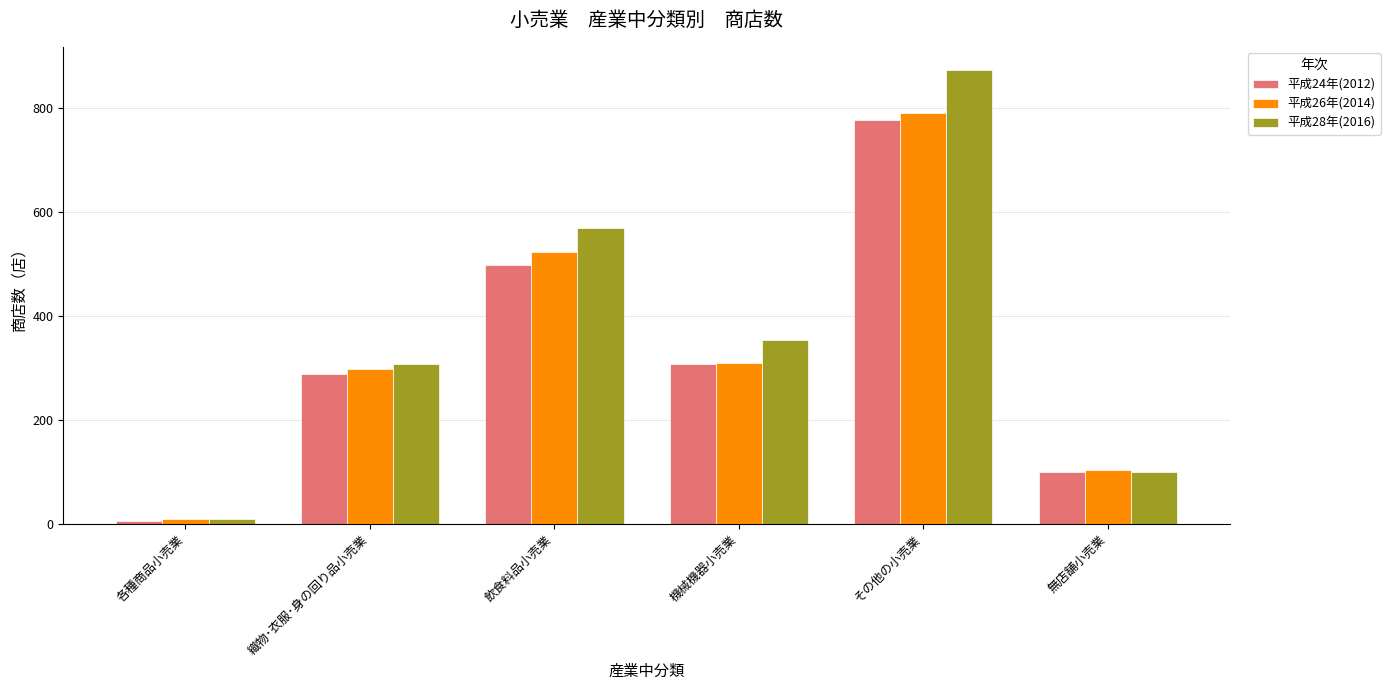

What is the difference between the maximum and minimum values in the 平成24年(2012) series?

772